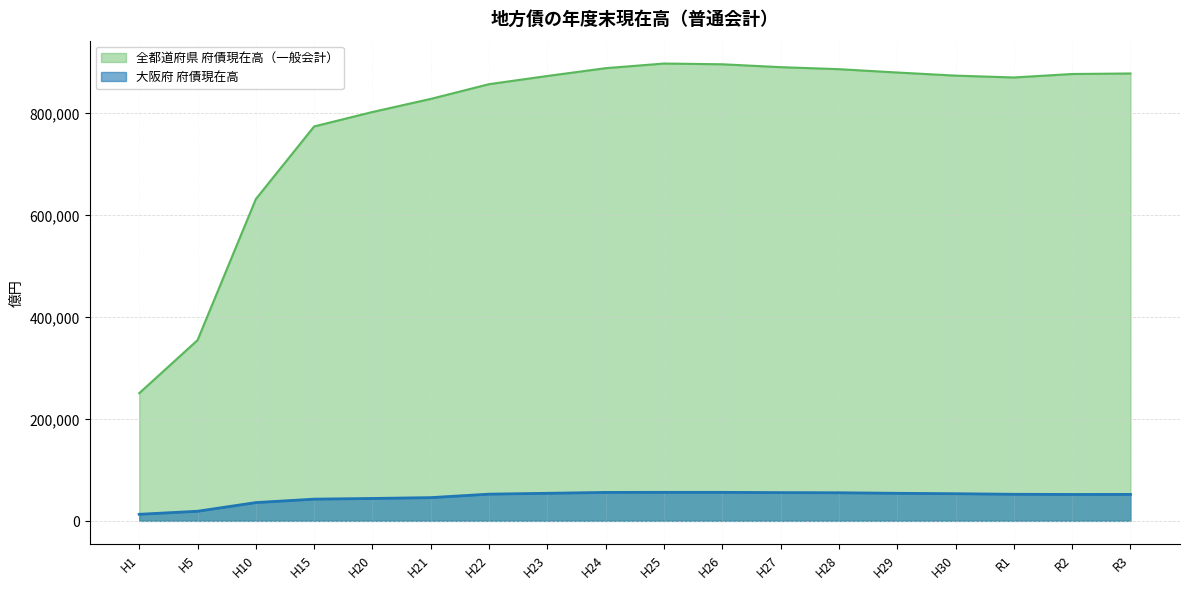

What position from the left is R1?

16